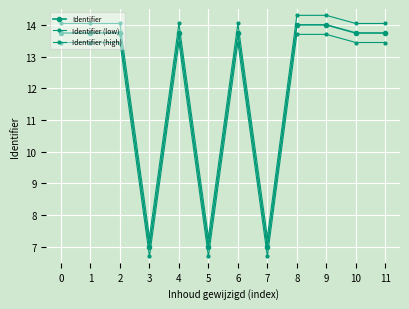

At which category is the sum across all series the highest?

9